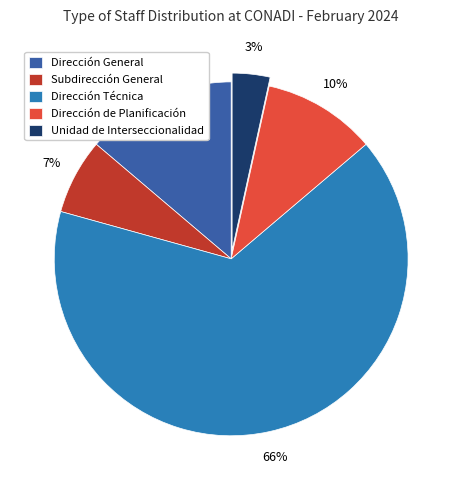

Which has a higher value, Dirección de Planificación or Dirección Técnica?

Dirección Técnica